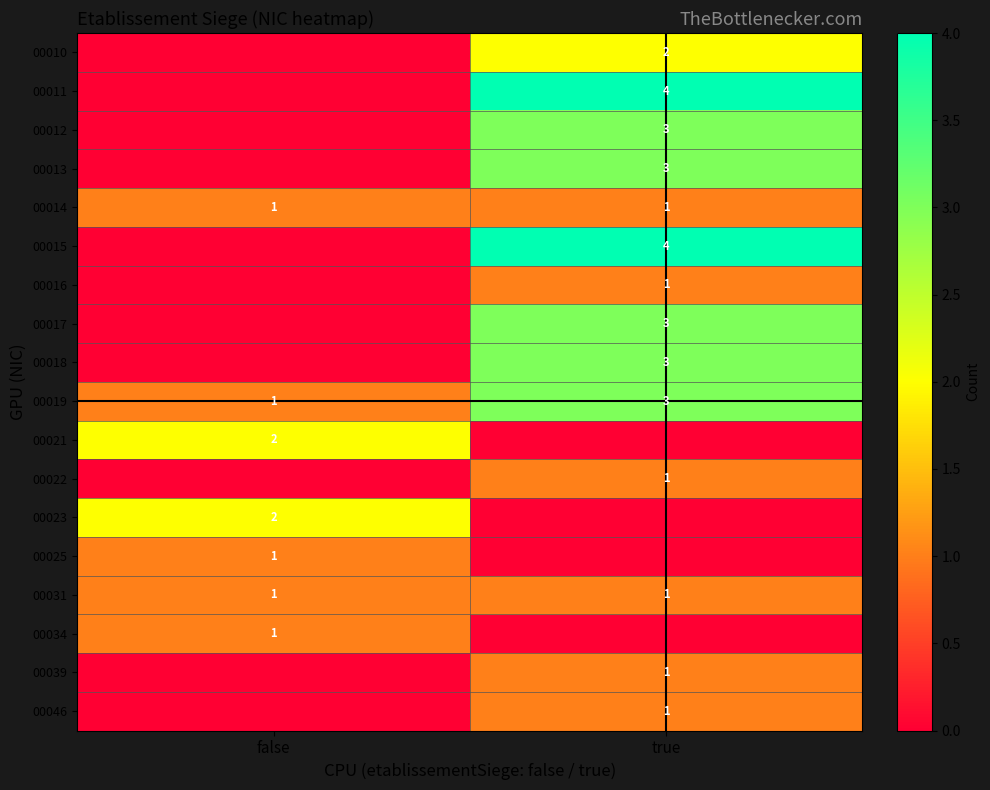

What is the sum of all 00019 values?

4